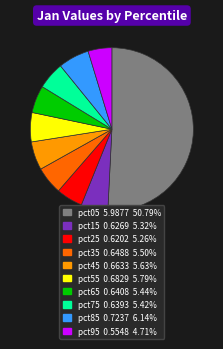

Combined, do pct45 0.6633 5.63% and pct95 0.5548 4.71% account for over 50%?

No